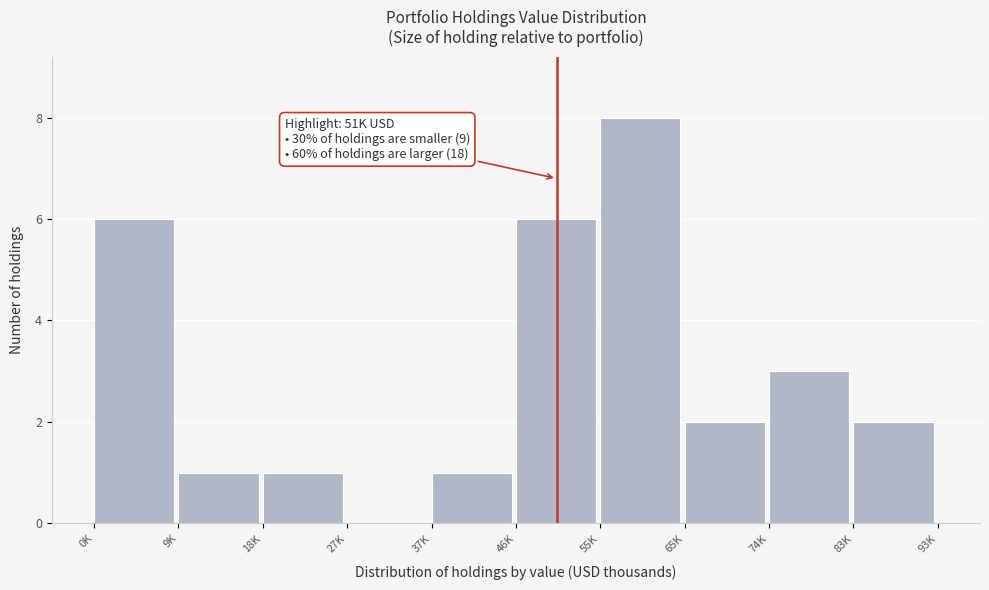

Reading left to right, transcribe all the data shown in this chart.

0K=6	9K=1	18K=1	27K=0	37K=1	46K=6	55K=8	65K=2	74K=3	83K=2